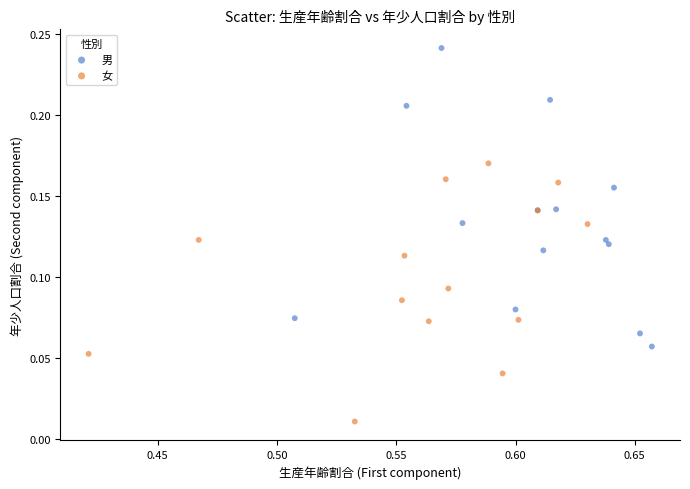

Which series contains the lowest Y value?

女